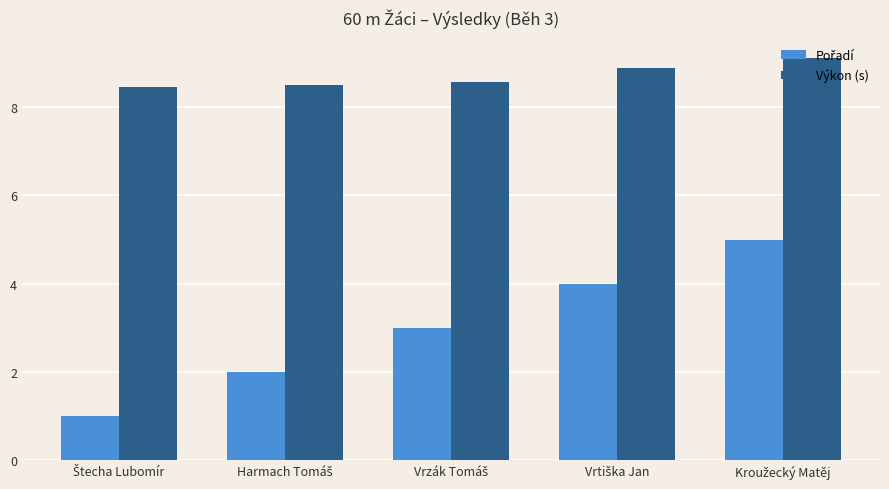

What is the greatest value displayed?

9.1